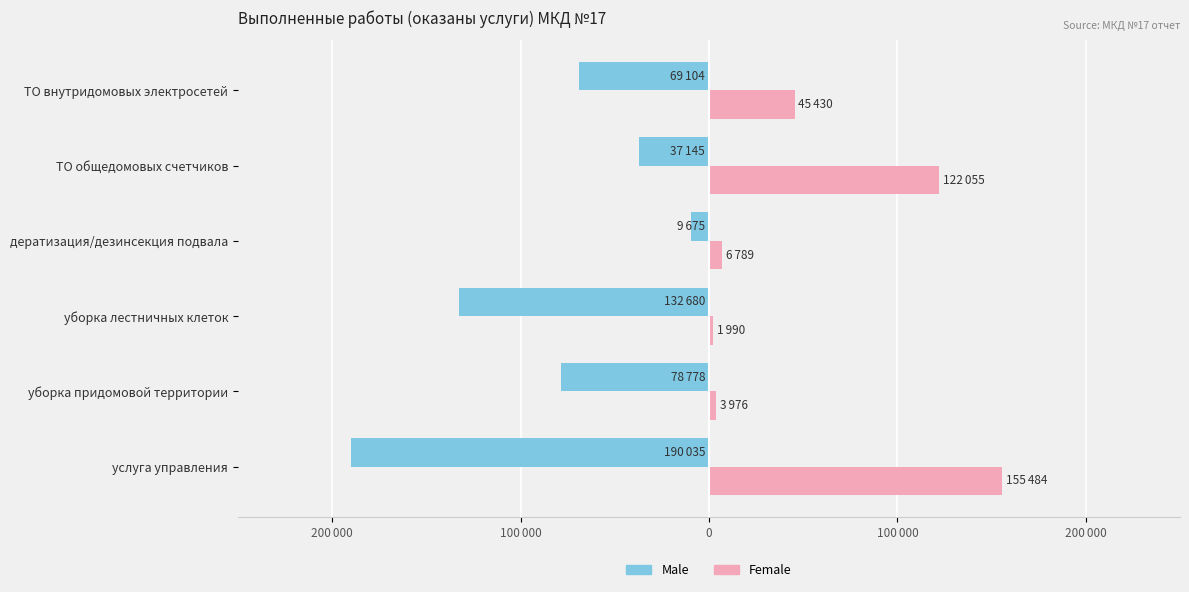

At which category is the sum across all series the highest?

ТО общедомовых счетчиков